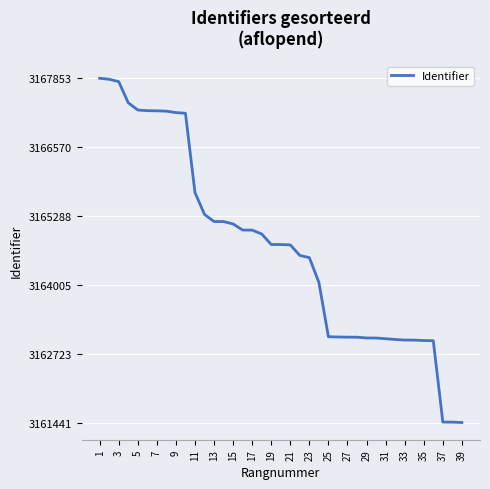

What is the difference between the maximum and minimum values?

6412